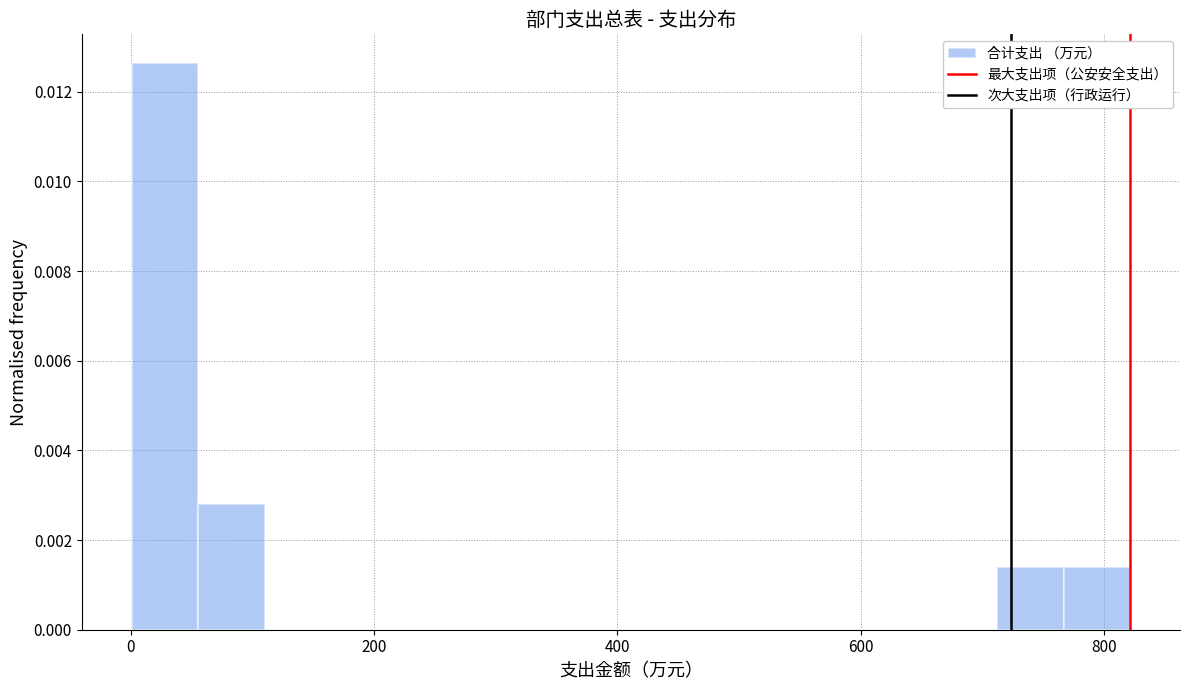

Read against the x-axis, roughly where is the centre of the tallest bar?

20